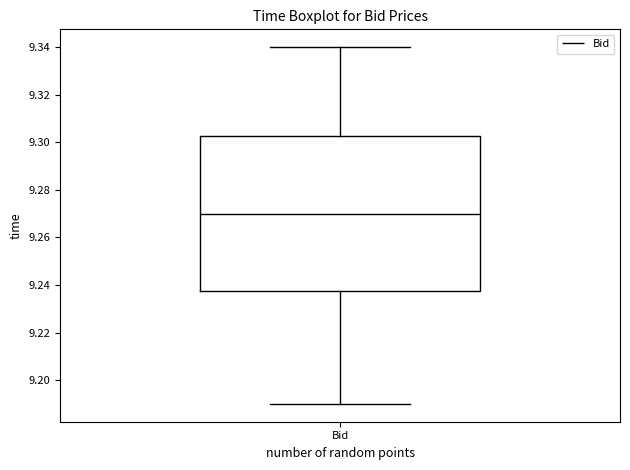

Where does the upper whisker of the box for Bid end on the y-axis? The values are not printed on the chart, so give them approximately, as read against the axis.

9.340